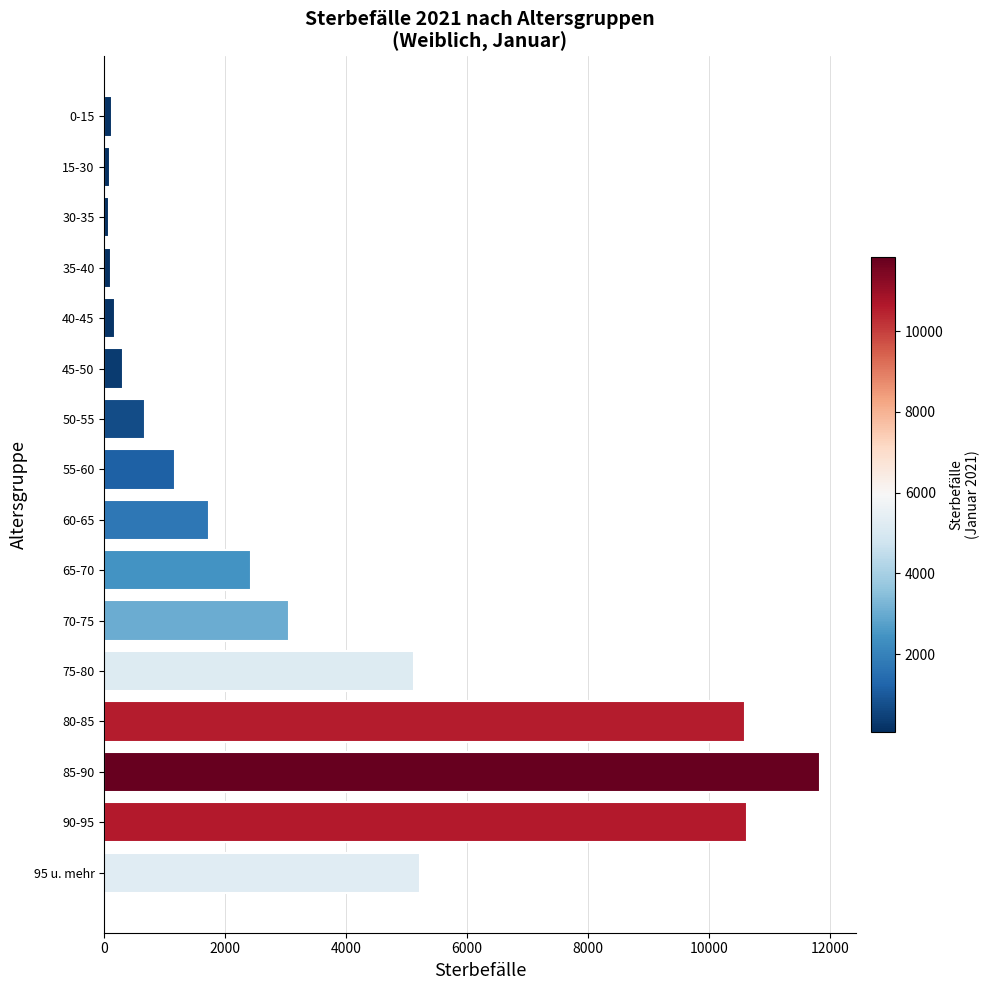

What is the greatest value displayed?

11829